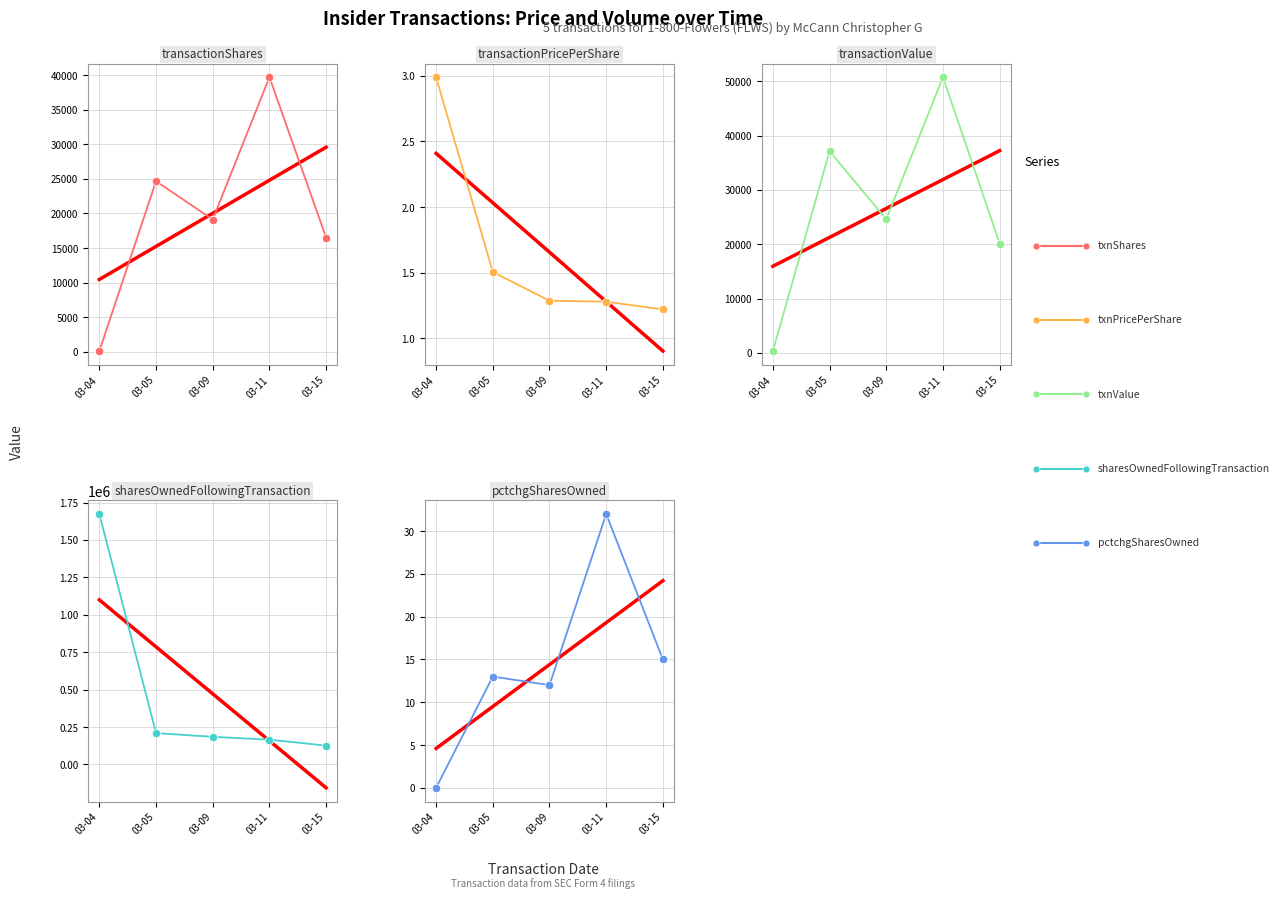

What is the sum of the pctchgSharesOwned values at 03-09 and 03-15?

27.0